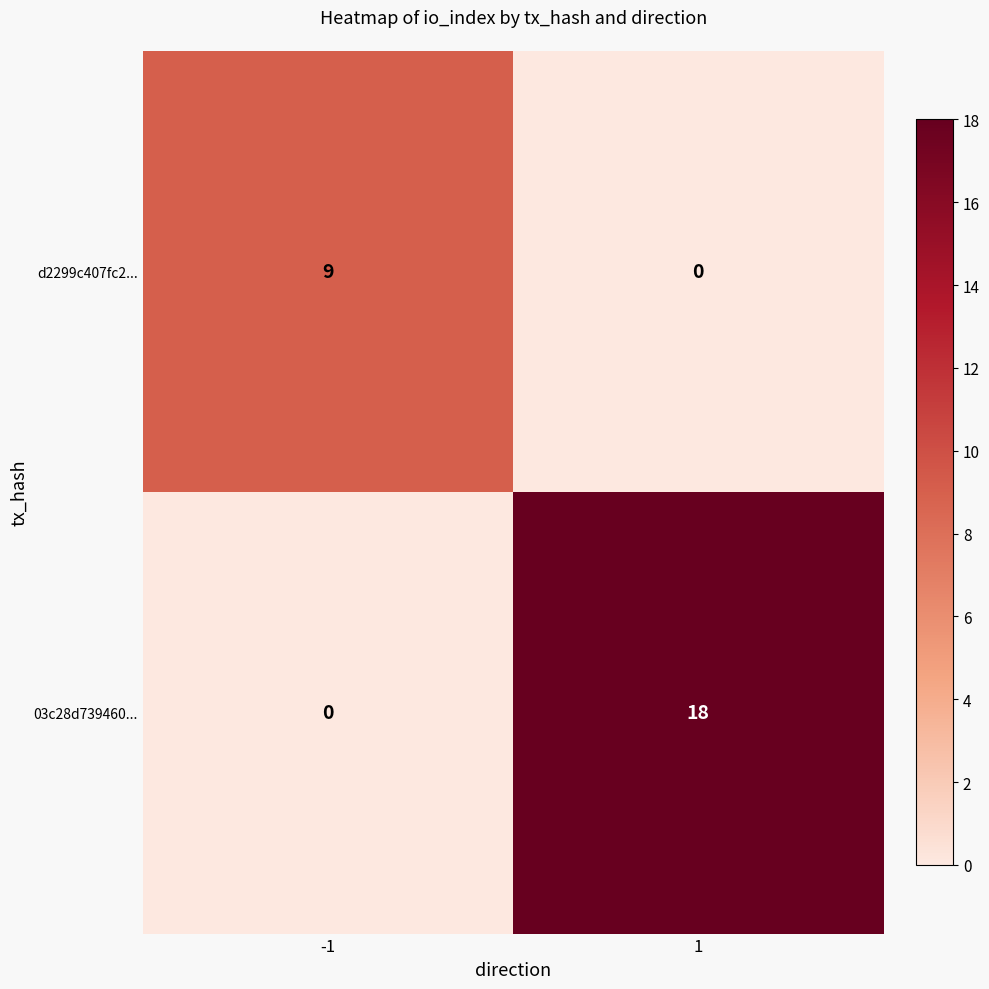

What is the difference between the highest and lowest values at 1?

18